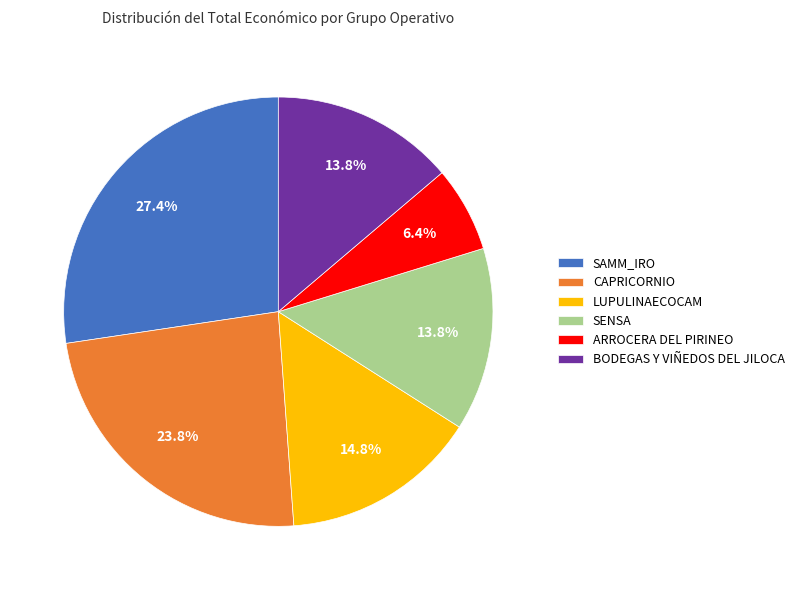

To the nearest percent, what is the combined percentage of LUPULINAECOCAM and SENSA?

29%